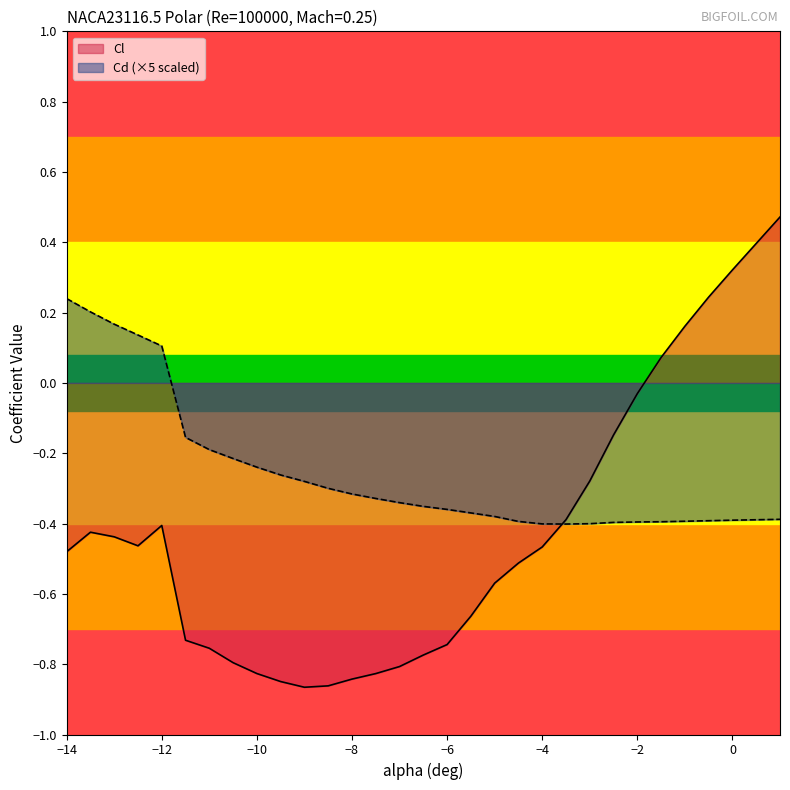

True or false: Cd and Cl cross at least once.

True